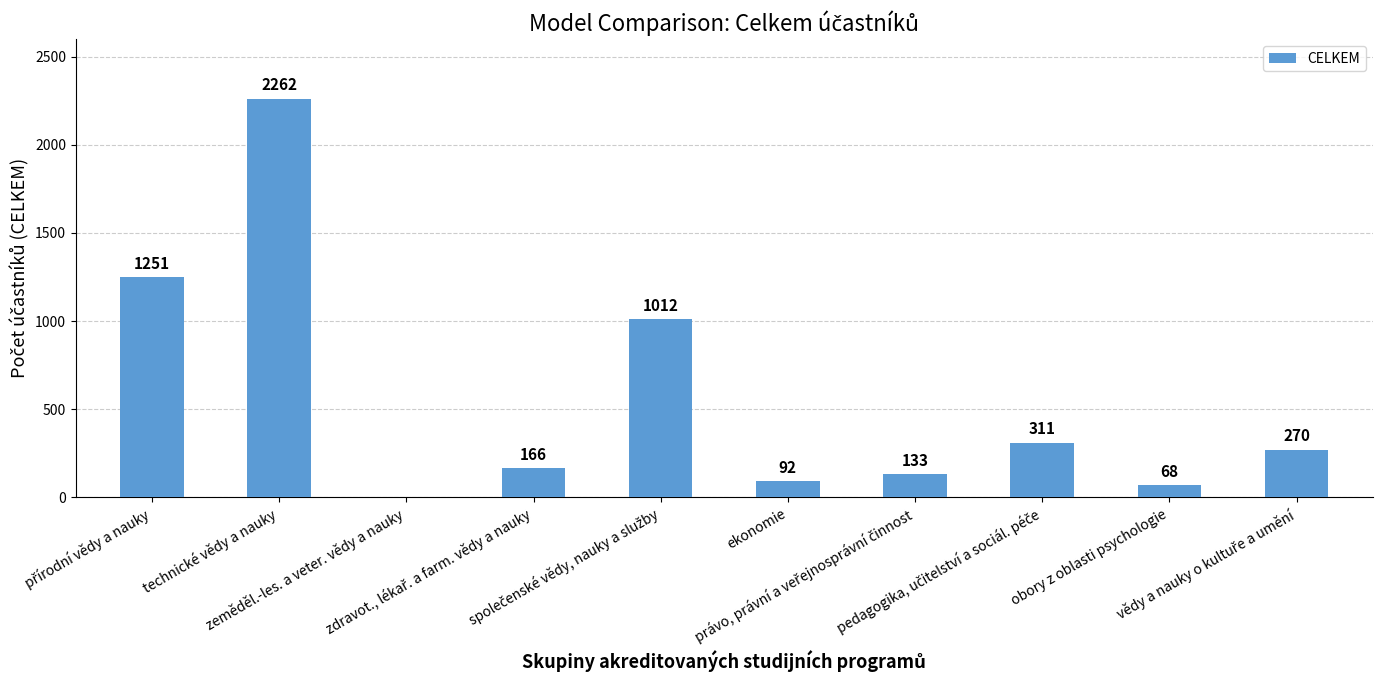

What is the greatest value displayed?

2262